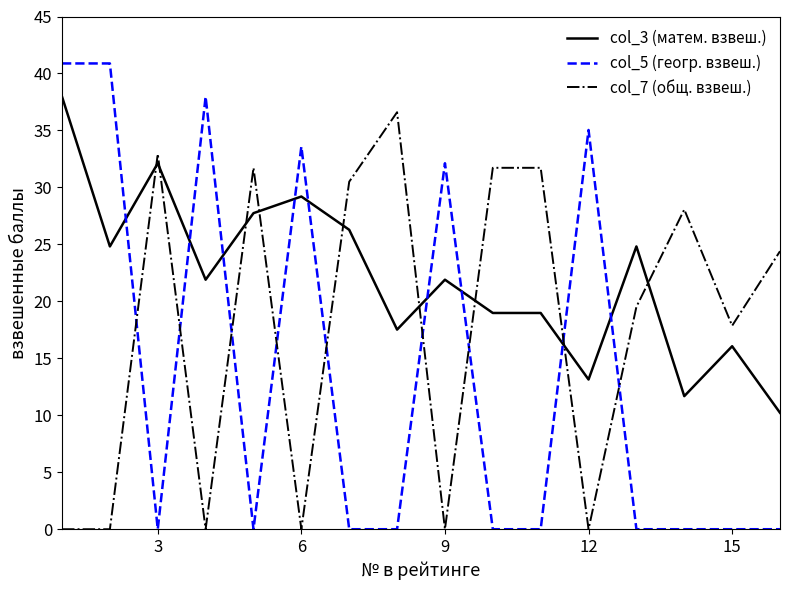

Rank the series by their average value, from lowest to highest.

col_5 (геогр. взвеш.), col_7 (общ. взвеш.), col_3 (матем. взвеш.)